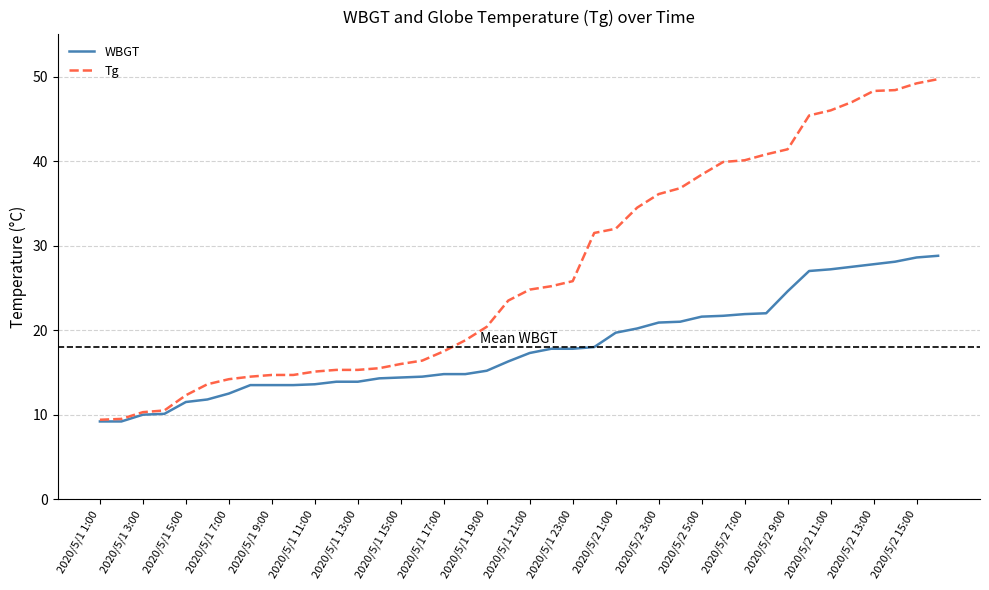

What is the difference between the maximum and minimum values in the Tg series?

40.3